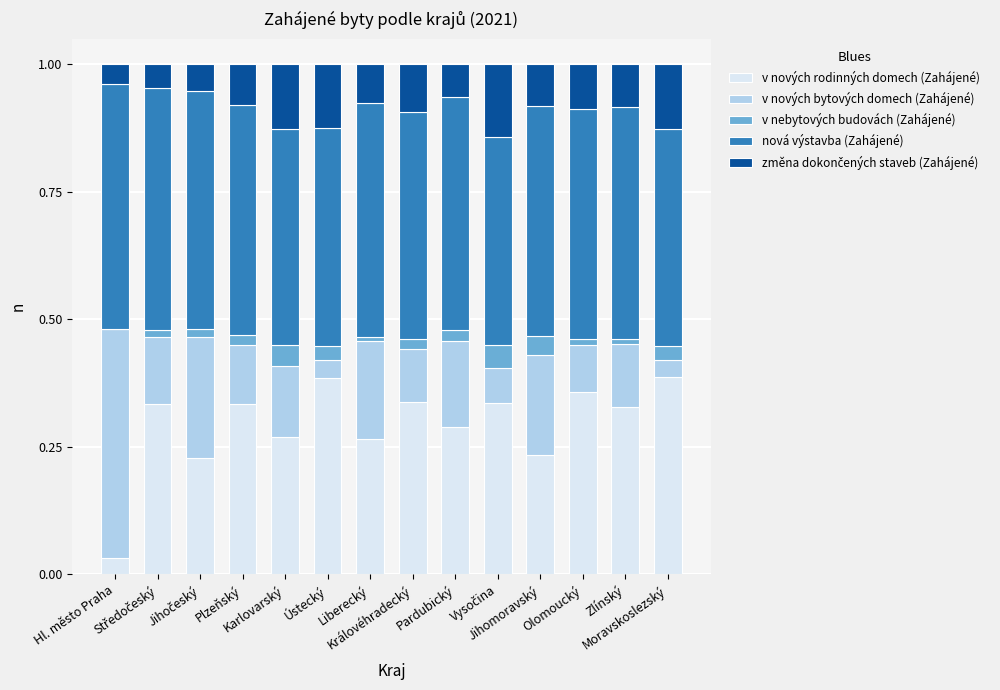

Are the bars grouped side by side (vs. stacked)?

No